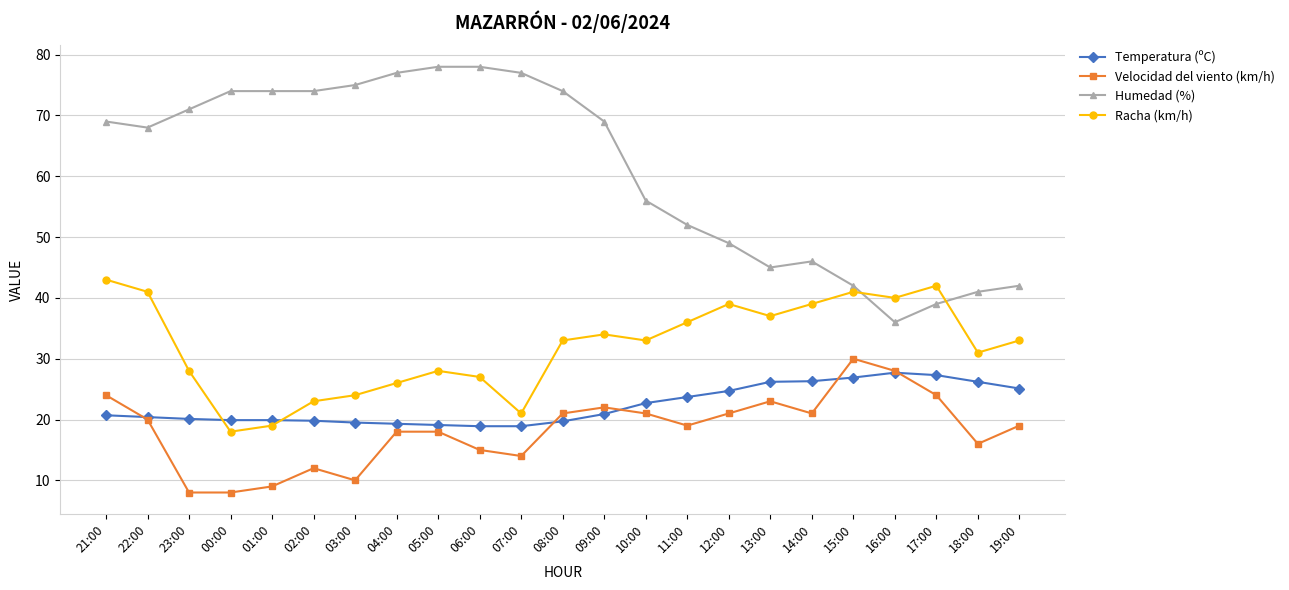

True or false: Temperatura (ºC) has more than 0 interior local peaks.

True